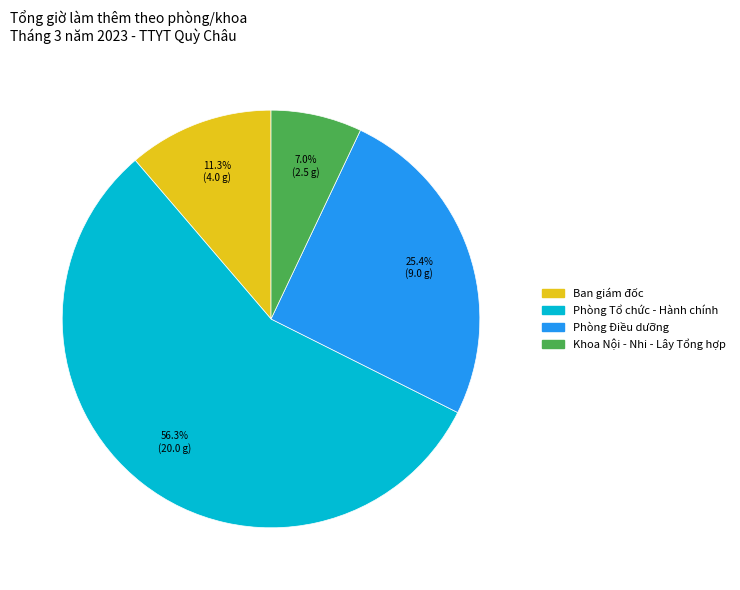

Is there any slice that represents more than half of the pie?

Yes